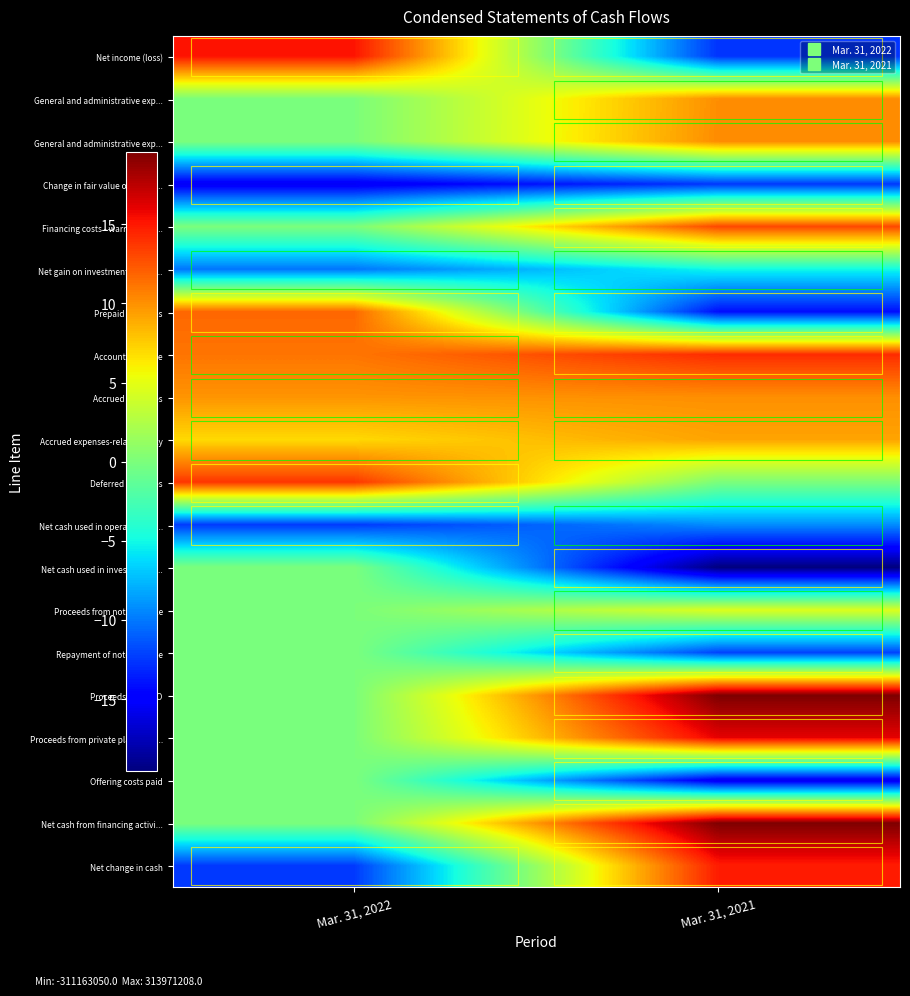

At how many categories does at least one series exceed 10?

2